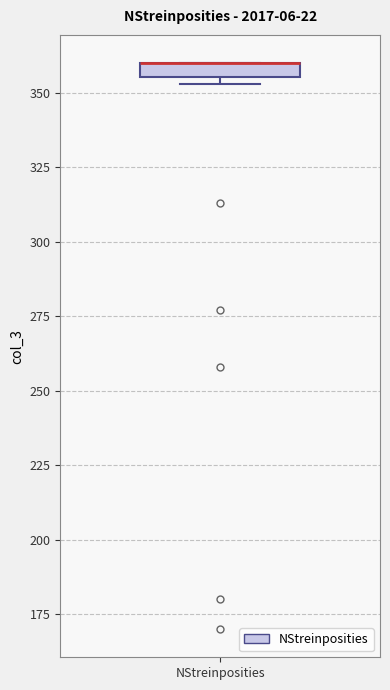

Where is the lower edge of the box for NStreinposities on the y-axis? The values are not printed on the chart, so give them approximately, as read against the axis.

355